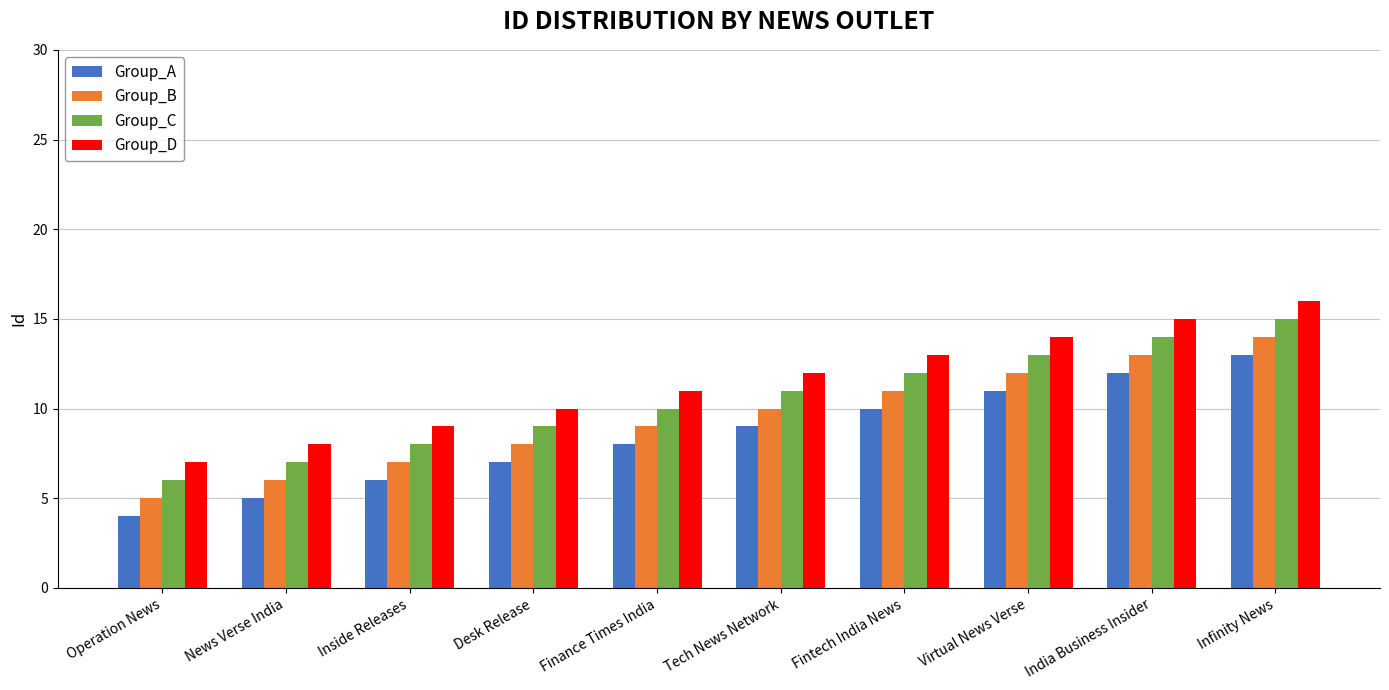

Read the Group_A value at Fintech India News.

10